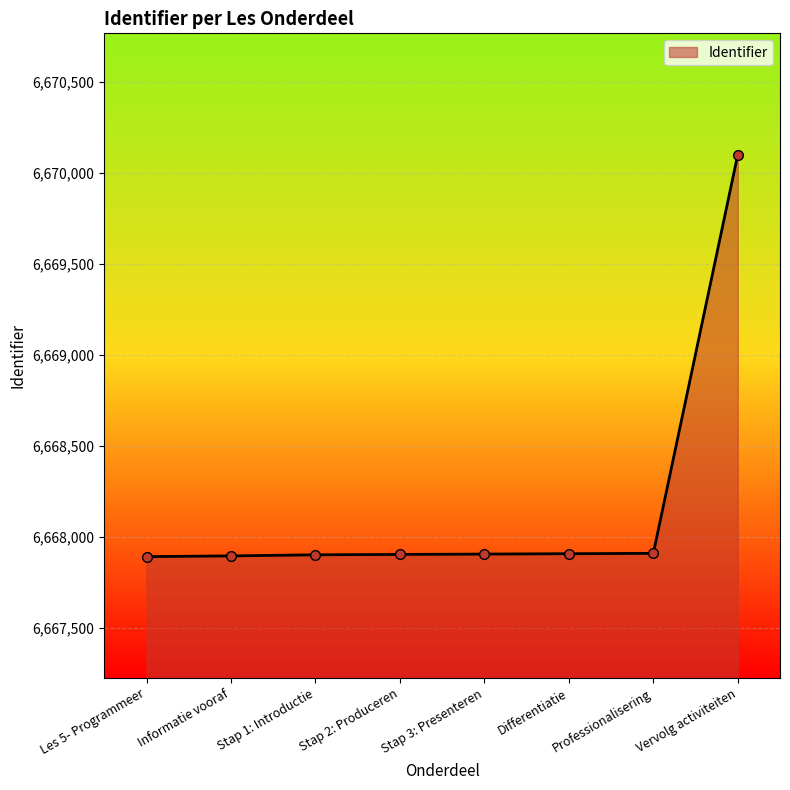

Is it true that the value at Stap 2: Produceren is 6667903?

True